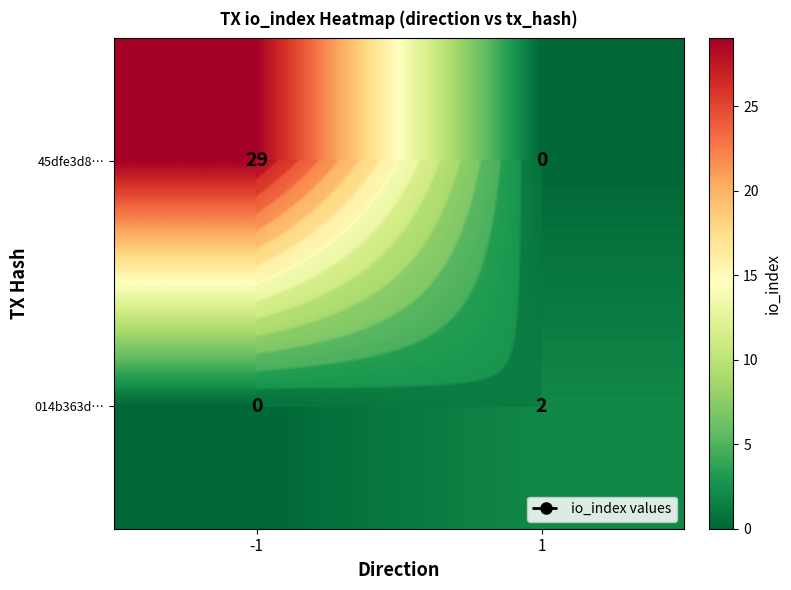

Is it true that 014b363d… equals 0 at 1?

False